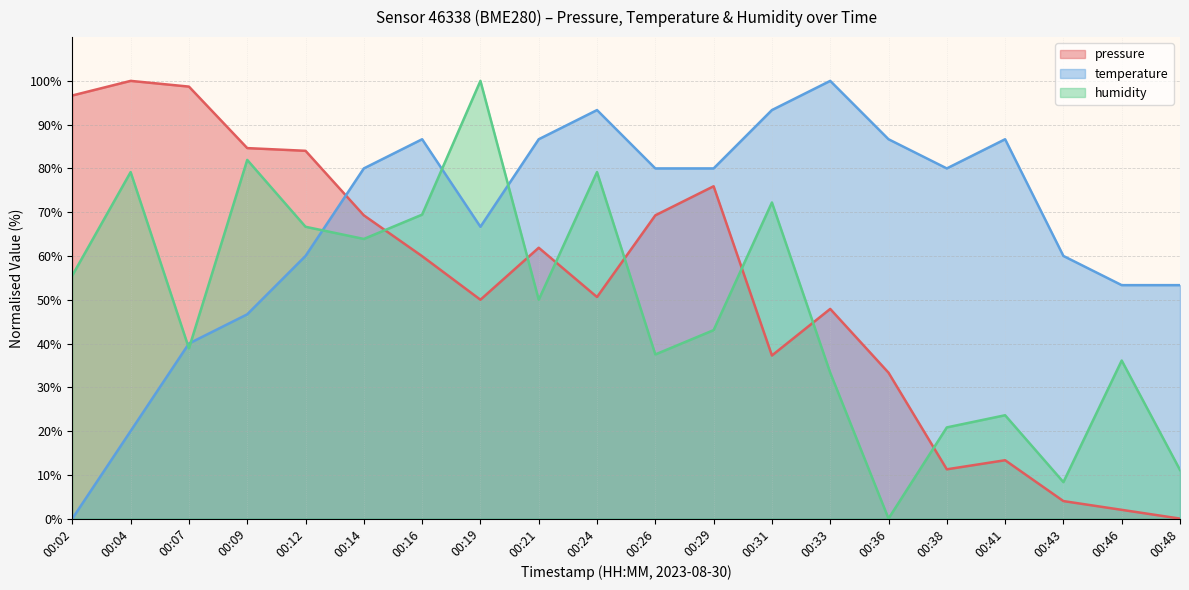

Rank the series at 00:19 from highest to lowest value.

humidity, temperature, pressure